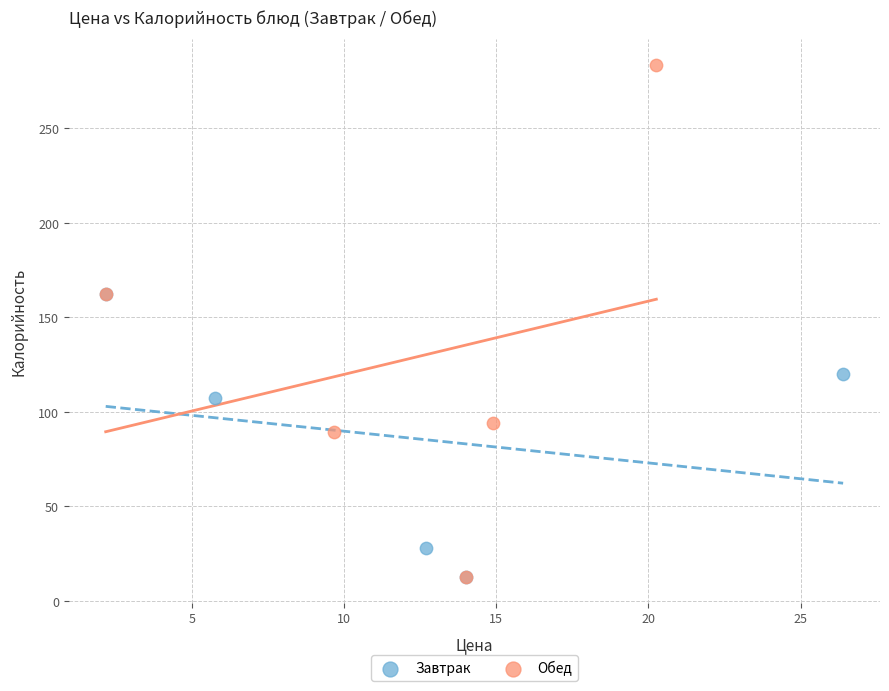

Which series has the largest Y range (max minus min)?

Обед